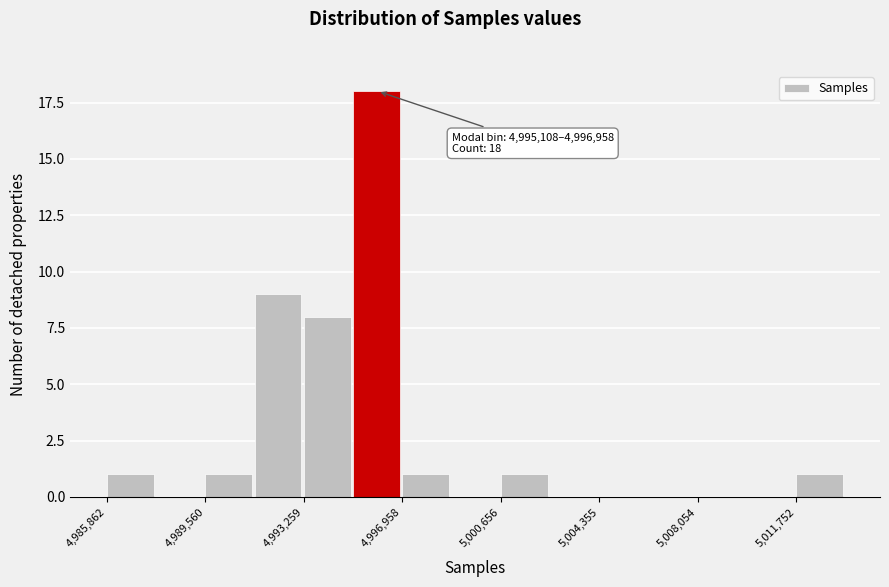

Read against the x-axis, roughly where is the centre of the tallest bar?

4996000